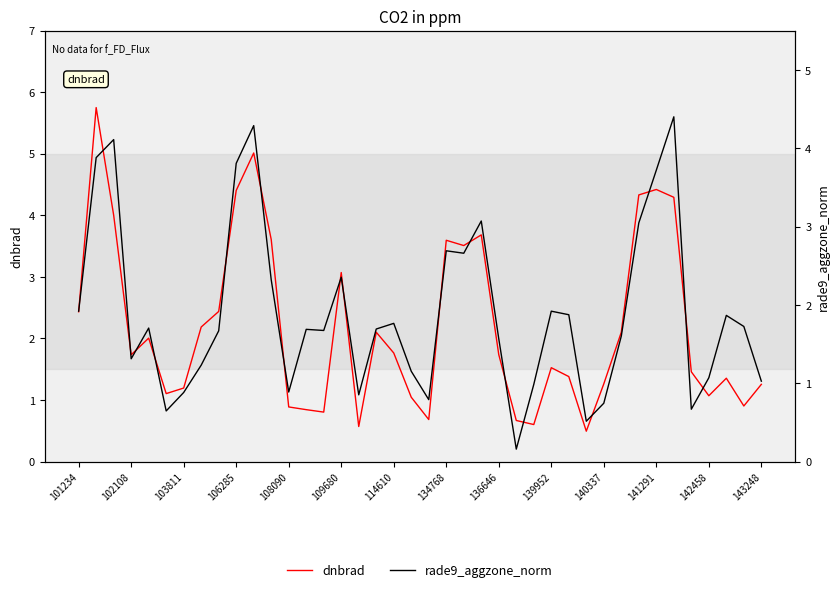

List the series in order of their overall mean, highest first.

dnbrad, rade9_aggzone_norm